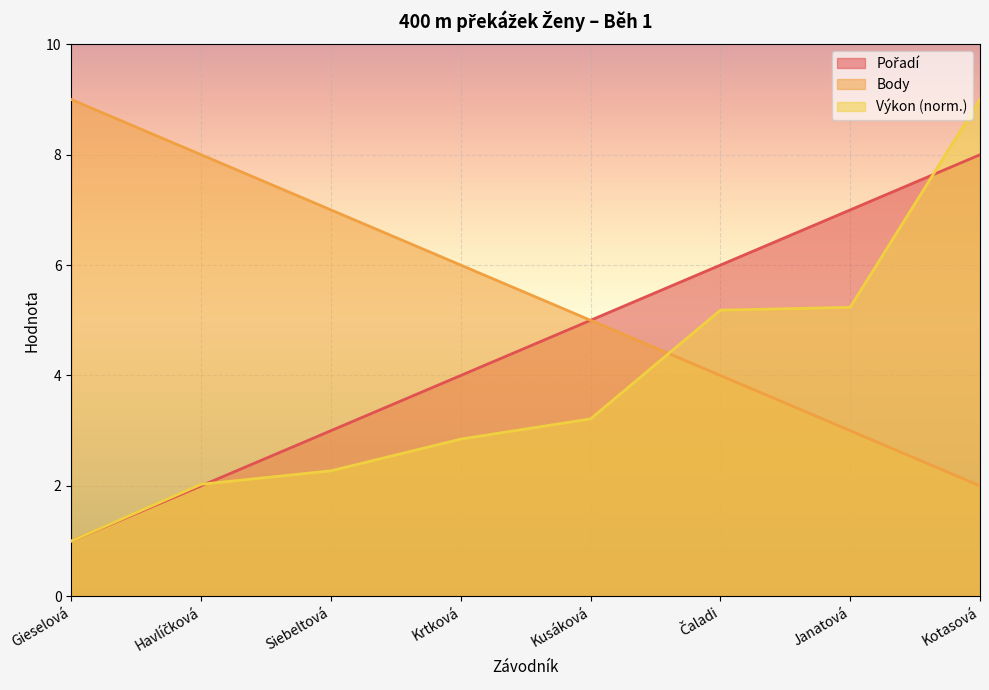

The value of Pořadí at Krtková is 1.0. True or false?

False